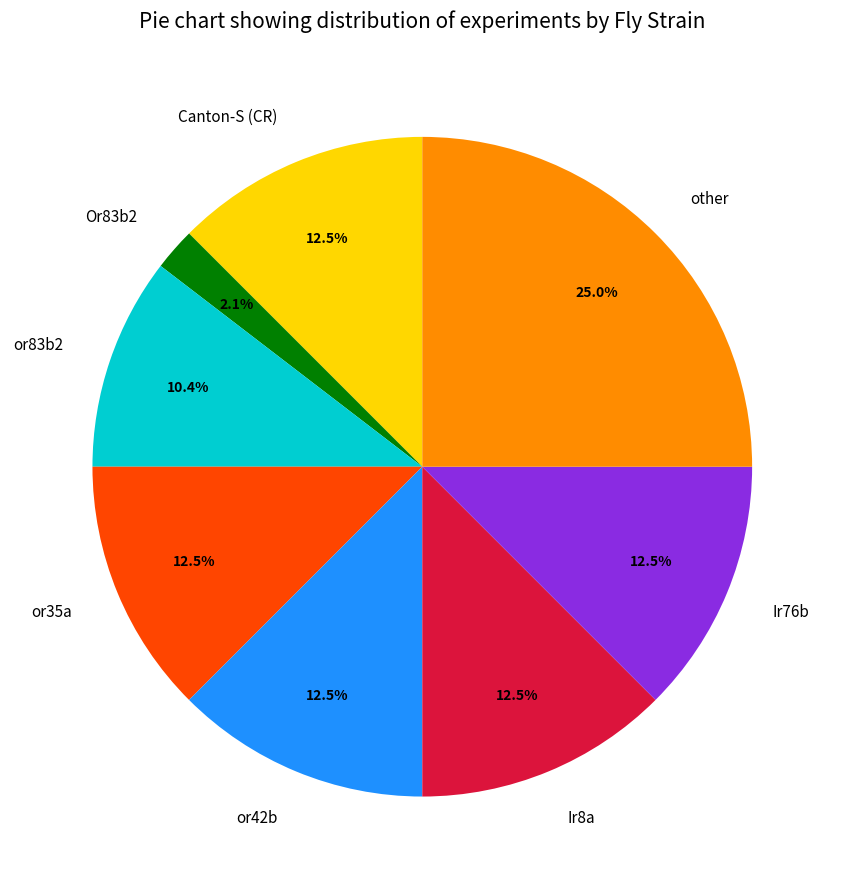

To the nearest percent, what percentage of the pie is Or83b2?

2%